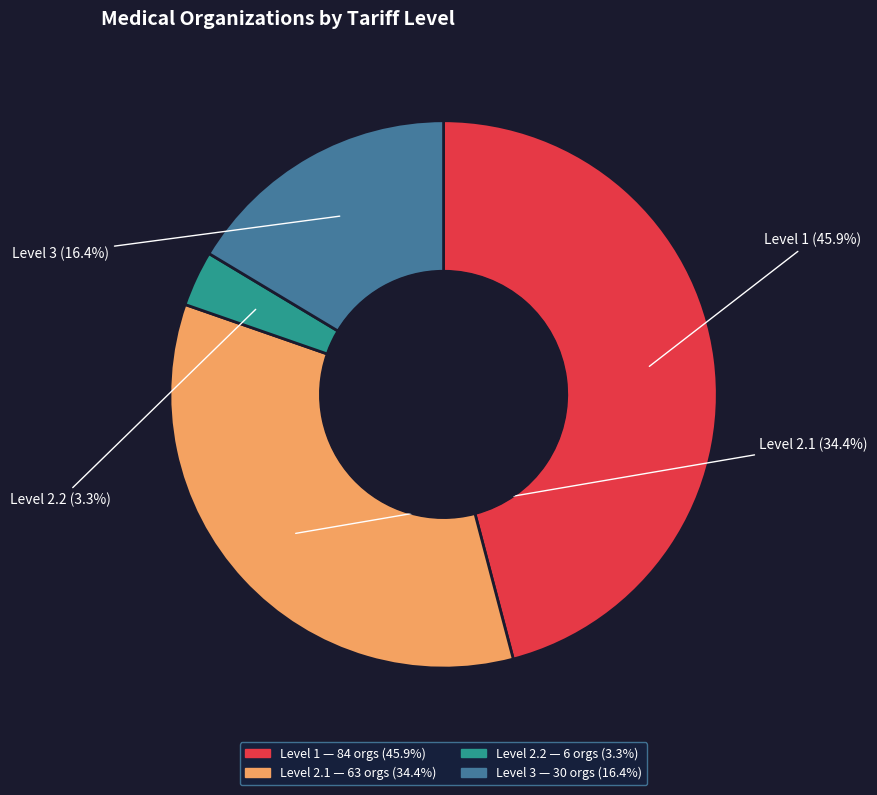

Is there a majority slice in this chart?

No